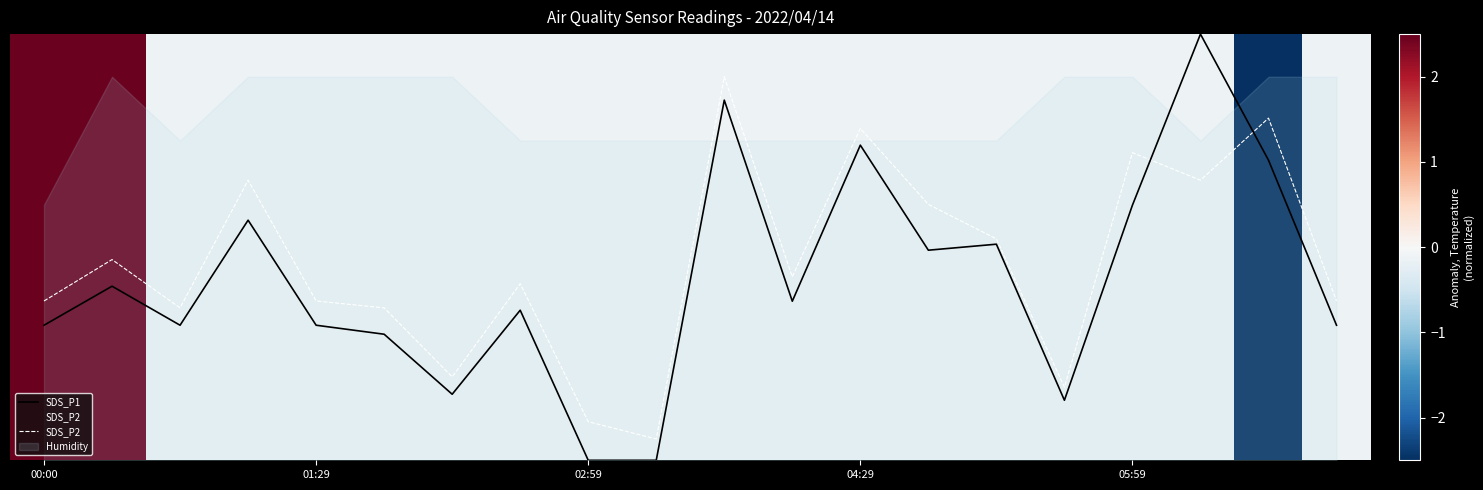

Reading left to right, transcribe all the data shown in this chart.

SDS_P1: 0.3	0.4	0.3	0.6	0.3	0.3	0.2	0.4	0.0	0.0	0.8	0.4	0.7	0.5	0.5	0.1	0.6	1.0	0.7	0.3
SDS_P2: 0.4	0.5	0.4	0.7	0.4	0.4	0.2	0.4	0.1	0.1	0.9	0.4	0.8	0.6	0.5	0.2	0.7	0.7	0.8	0.4